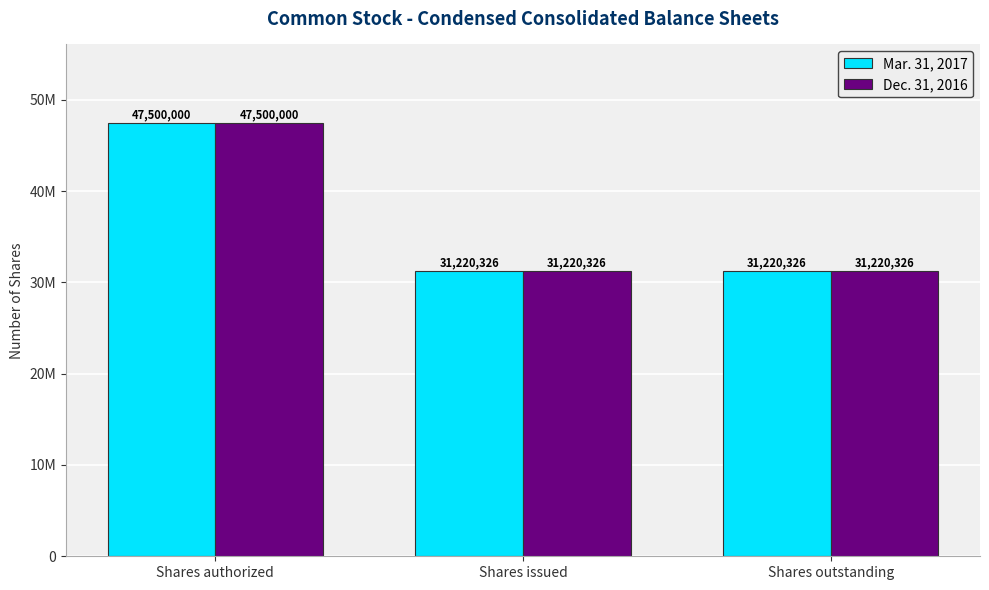

Which series has the largest total across all categories?

Mar. 31, 2017